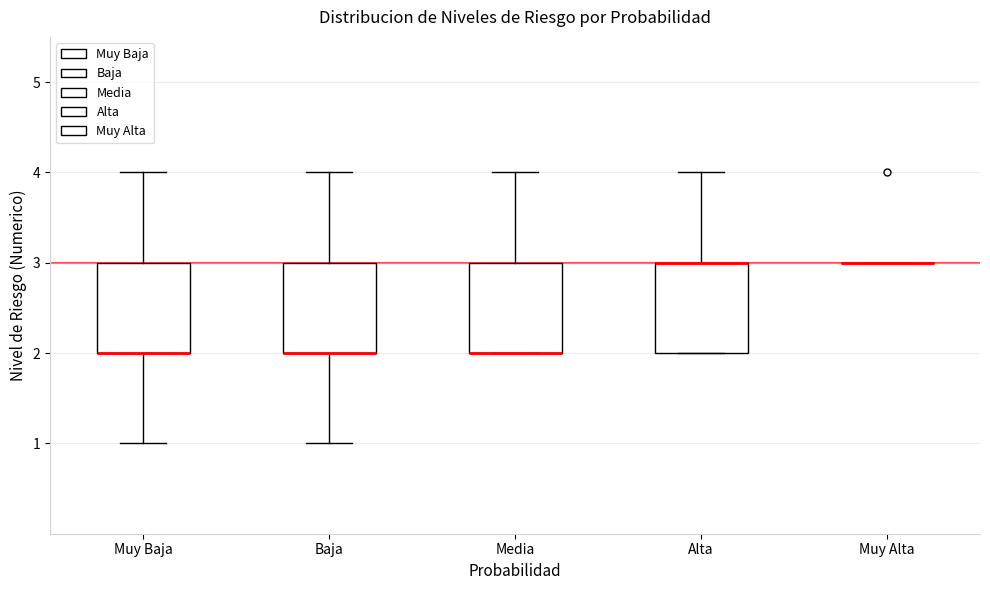

Reading left to right, transcribe this box plot: for each box, give where its median line is, the range the box spans, and where its two whiskers end, as read against the y-axis. The values are not printed on the chart, so give them approximately, as read against the axis.

Muy Baja: median 2 (drawn on the box's lower edge), box 2 to 3, whiskers 1 to 4
Baja: median 2 (drawn on the box's lower edge), box 2 to 3, whiskers 1 to 4
Media: median 2 (drawn on the box's lower edge), box 2 to 3, whiskers 2 to 4
Alta: median 3 (drawn on the box's upper edge), box 2 to 3, whiskers 2 to 4
Muy Alta: box collapsed to a line at 3, whiskers 3 to 3